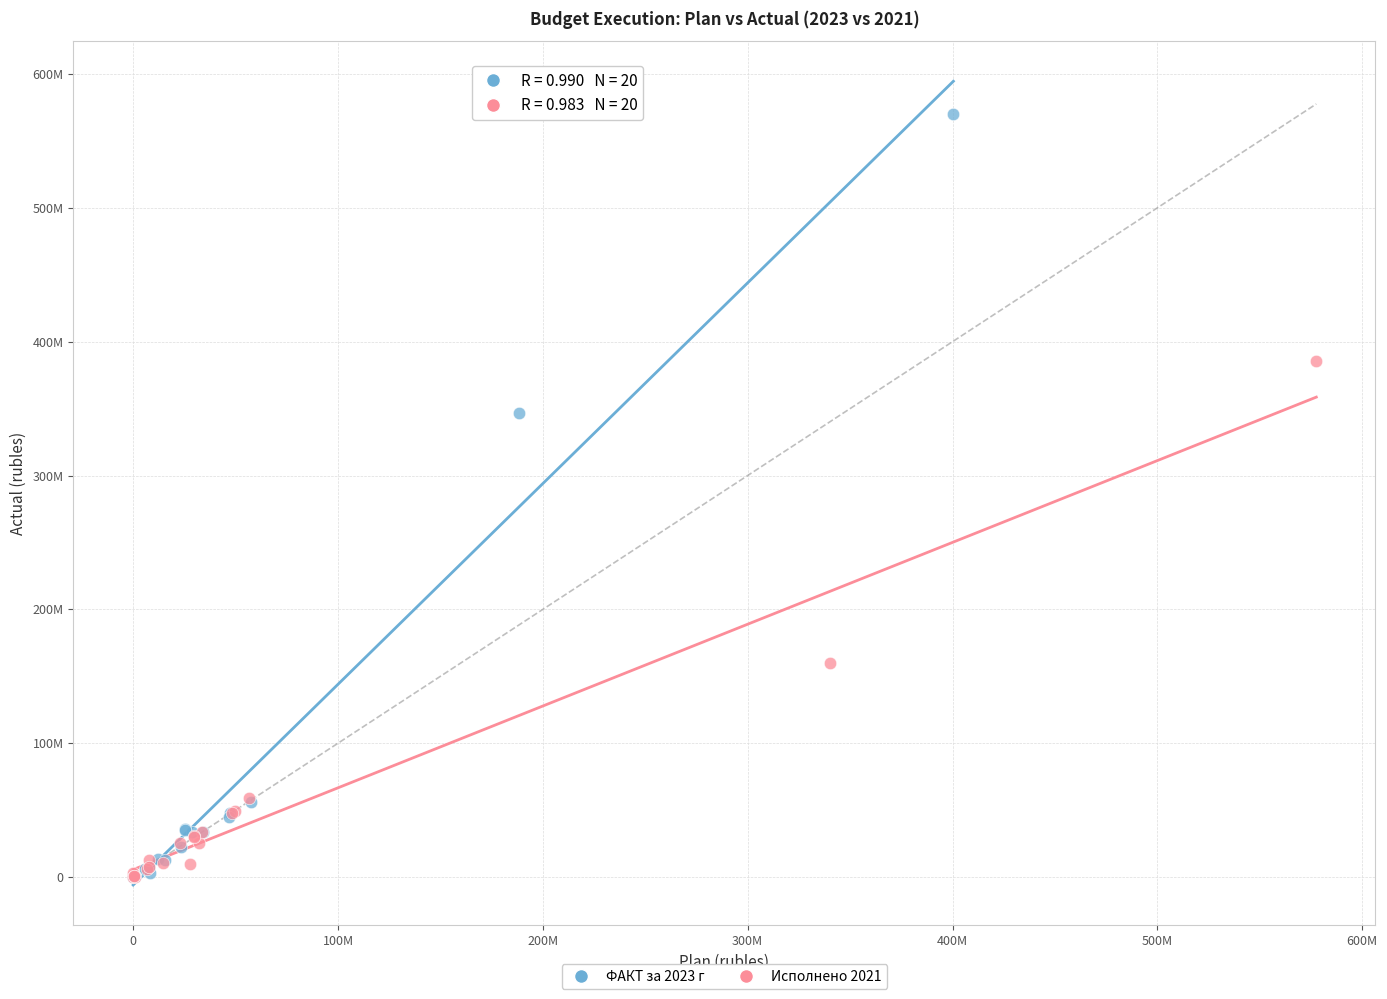

What are all the series names shown in the legend?

ФАКТ за 2023 г, Исполнено 2021